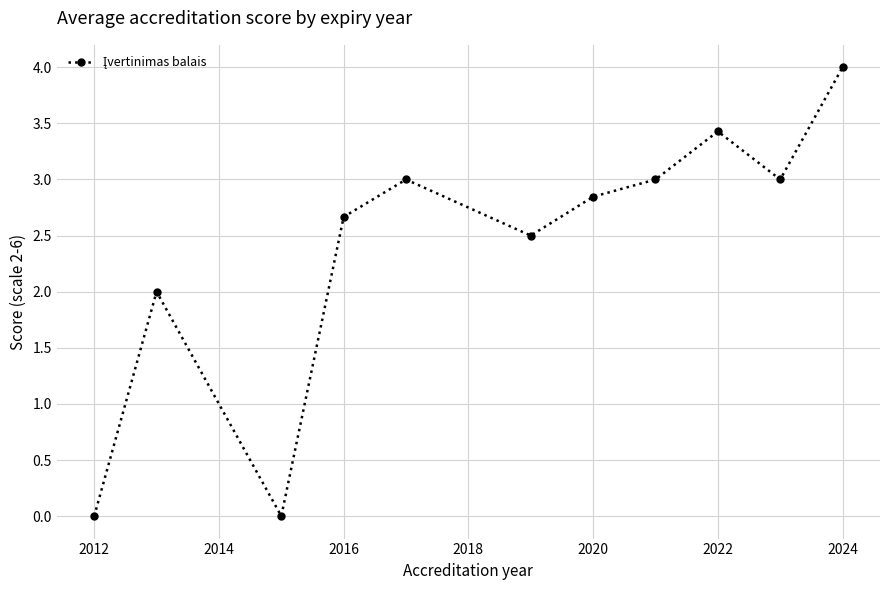

True or false: there are more than 1 points higher than both neighbors.

True